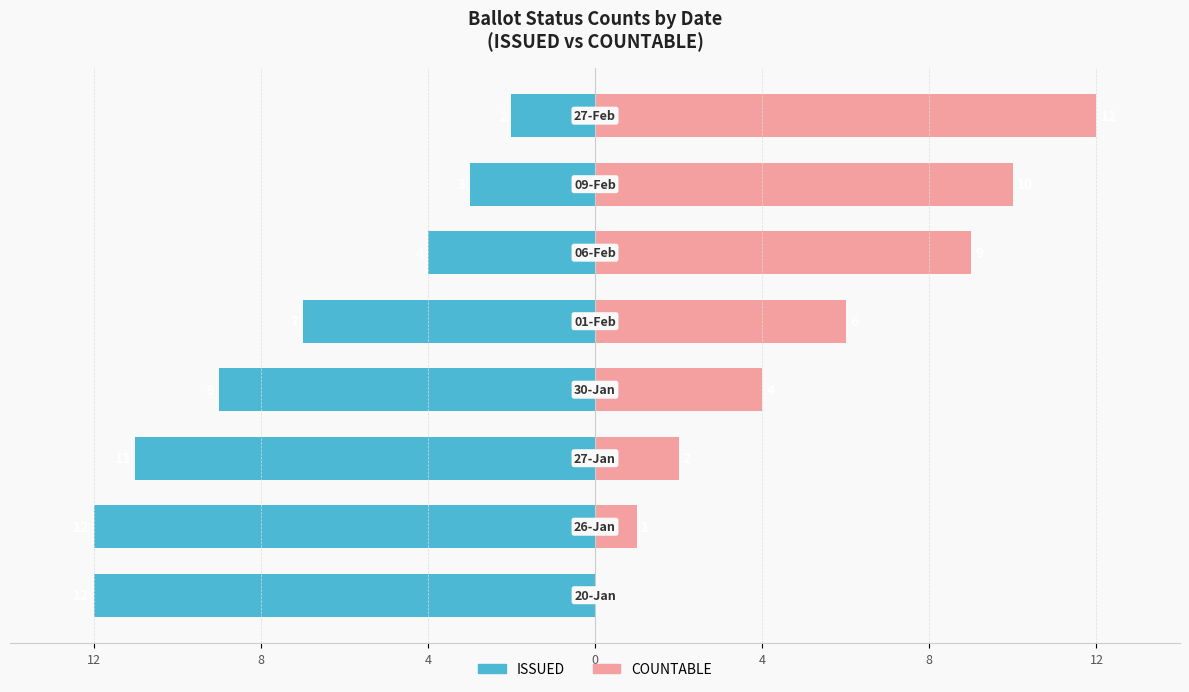

Reading left to right, list all the values displayed in this chart.

ISSUED: -12	-12	-11	-9	-7	-4	-3	-2
COUNTABLE: 0	1	2	4	6	9	10	12